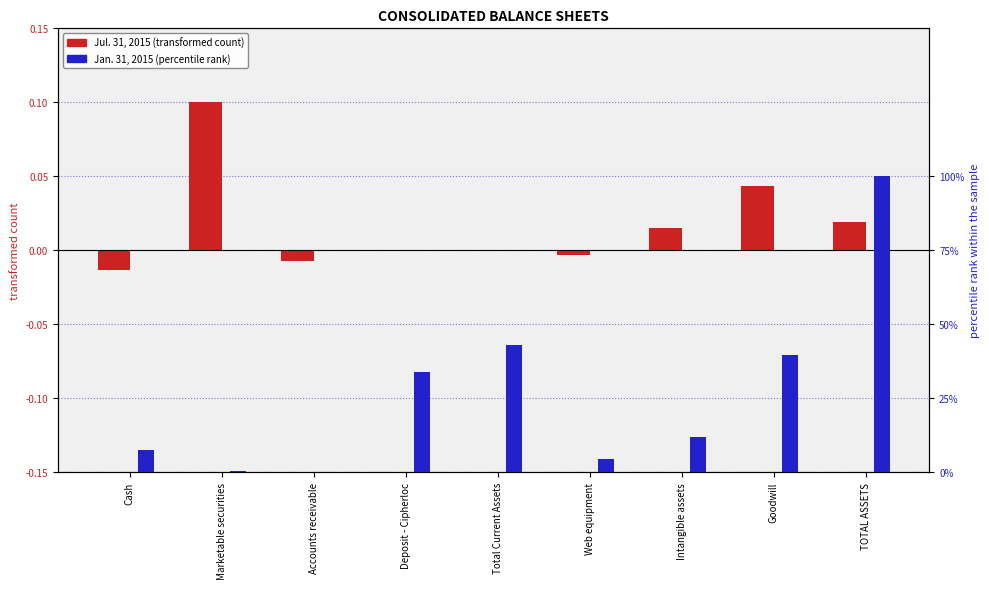

What is the label of the 2nd bar from the right?

Goodwill